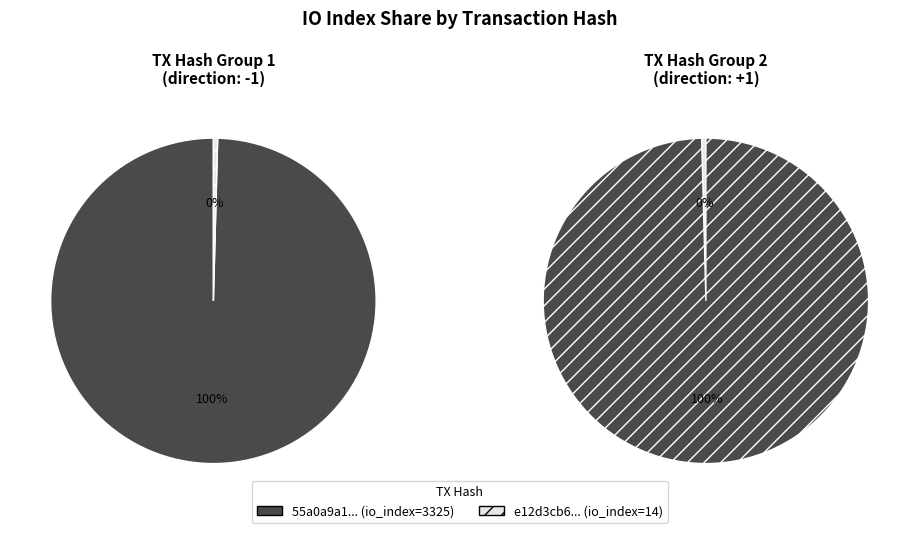

The io_index slice represents 100% of the pie. True or false?

True